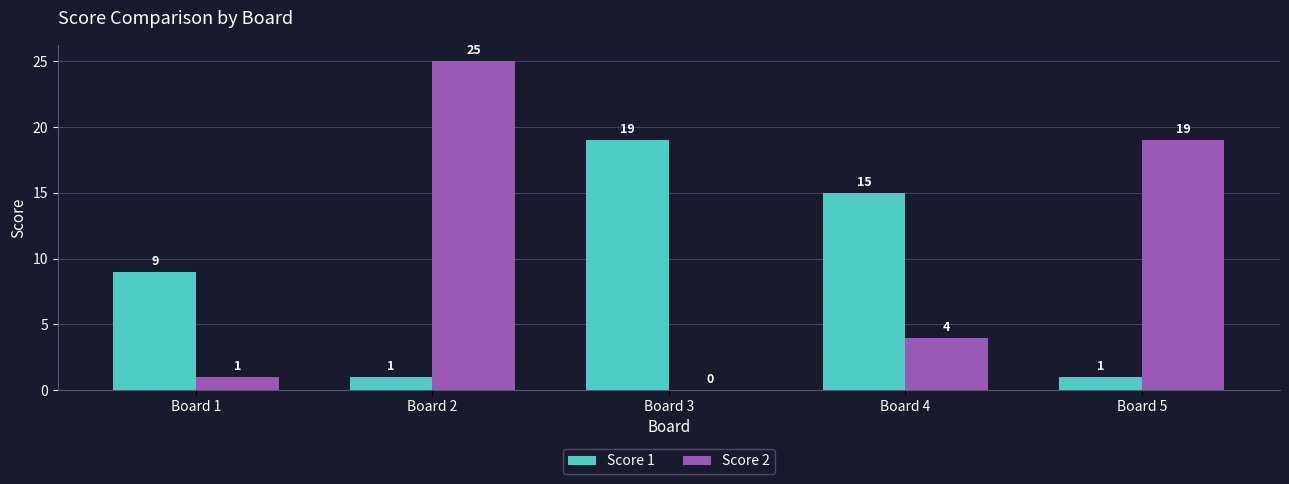

How many values in Score 2 are above zero?

4